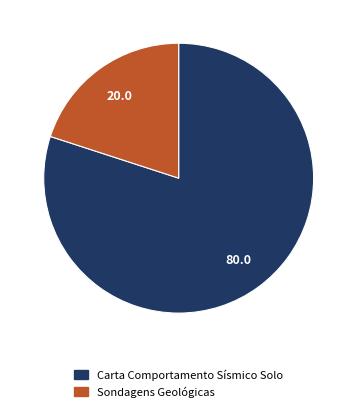

Rank the categories by value from highest to lowest.

Carta Comportamento Sísmico Solo, Sondagens Geológicas